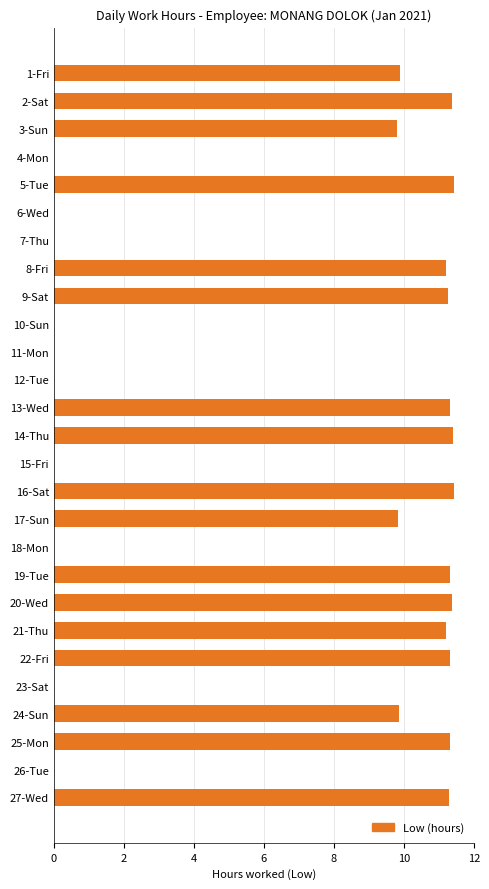

Between 23-Sat and 22-Fri, which is larger?

22-Fri